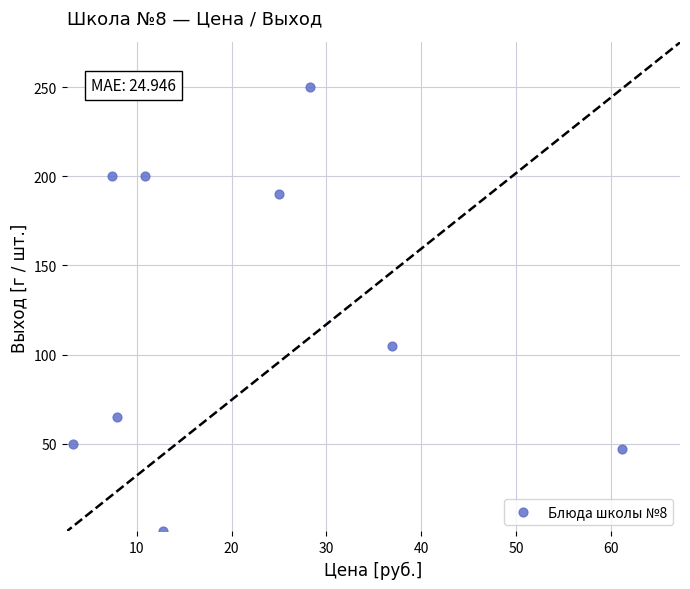

What is the range of Y values (max minus min)?

249